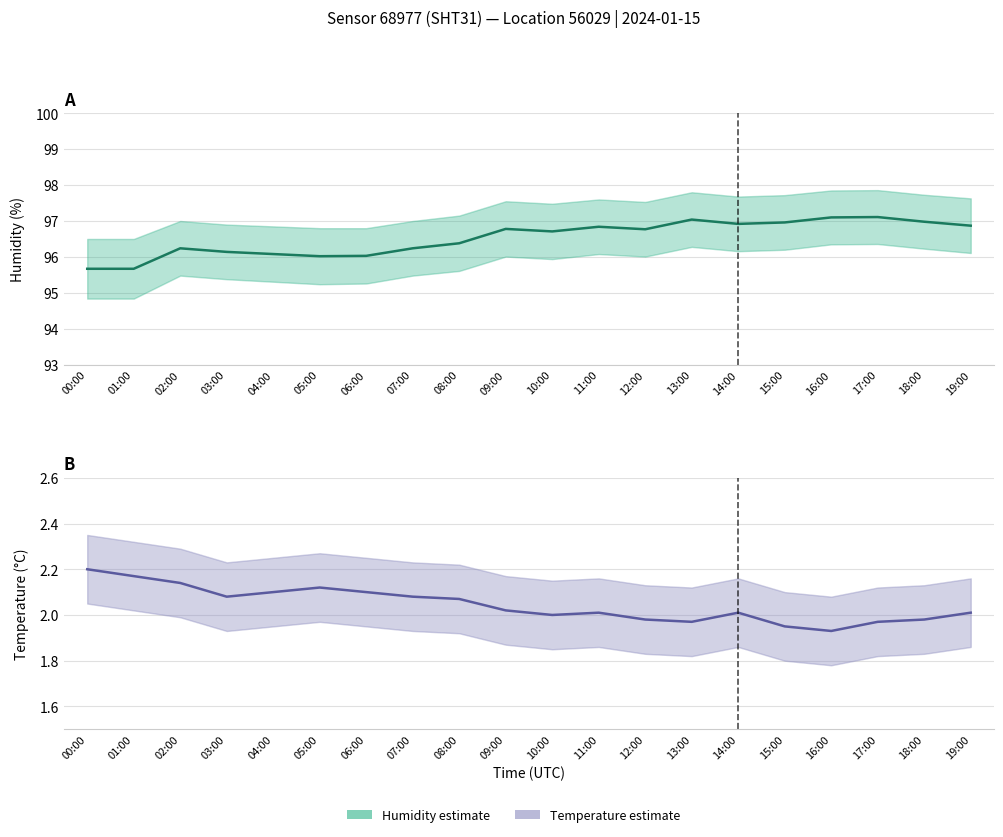

The value of temperature at 10:00 is 3.4. True or false?

False